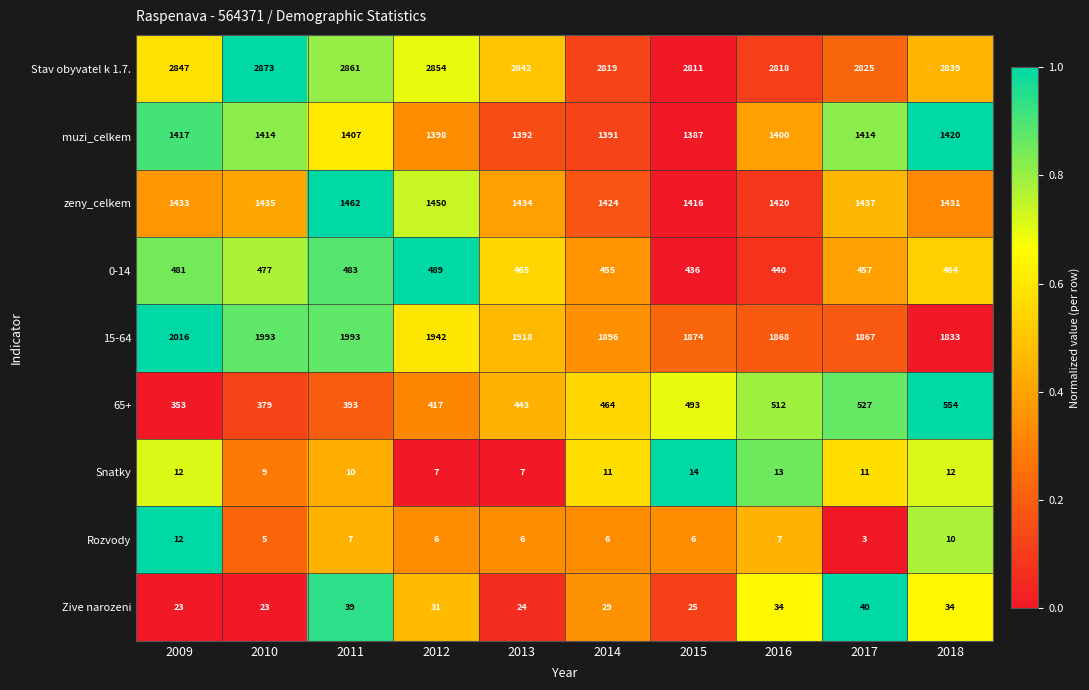

Which series has the widest spread of values?

65+